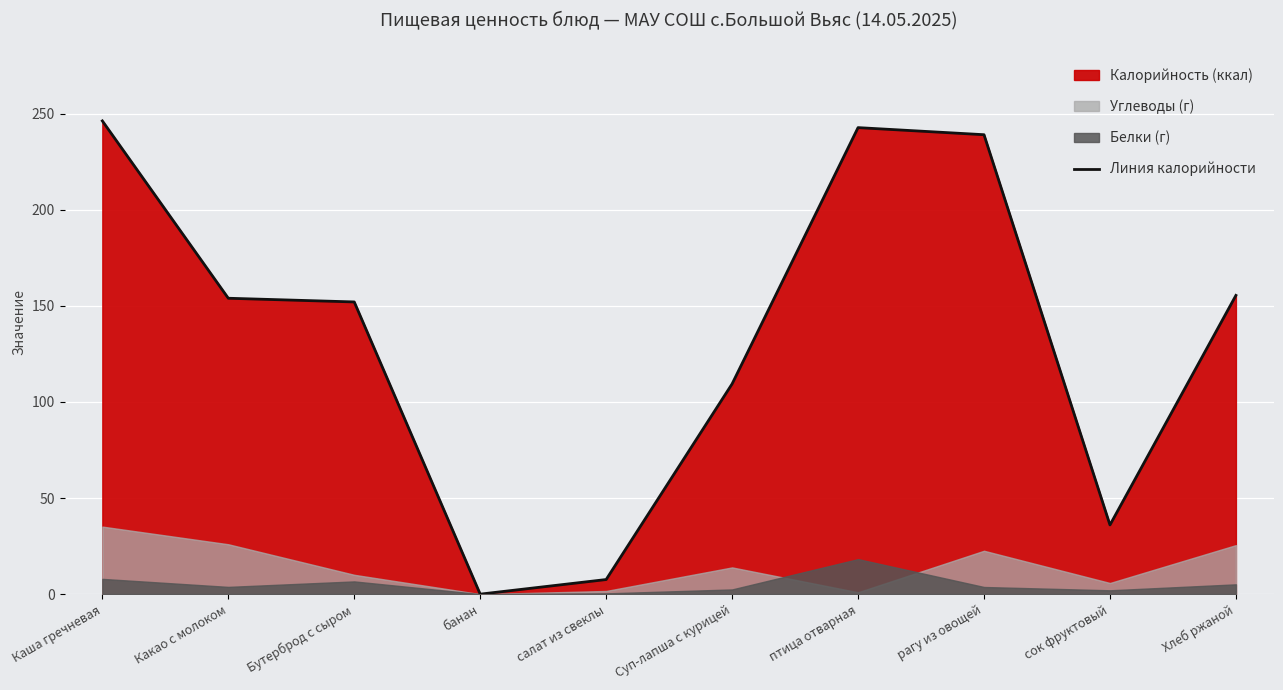

Reading left to right, extract all data points from this chart.

246.2	153.9	152.0	0.0	7.6	109.4	242.7	239.0	36.0	155.4